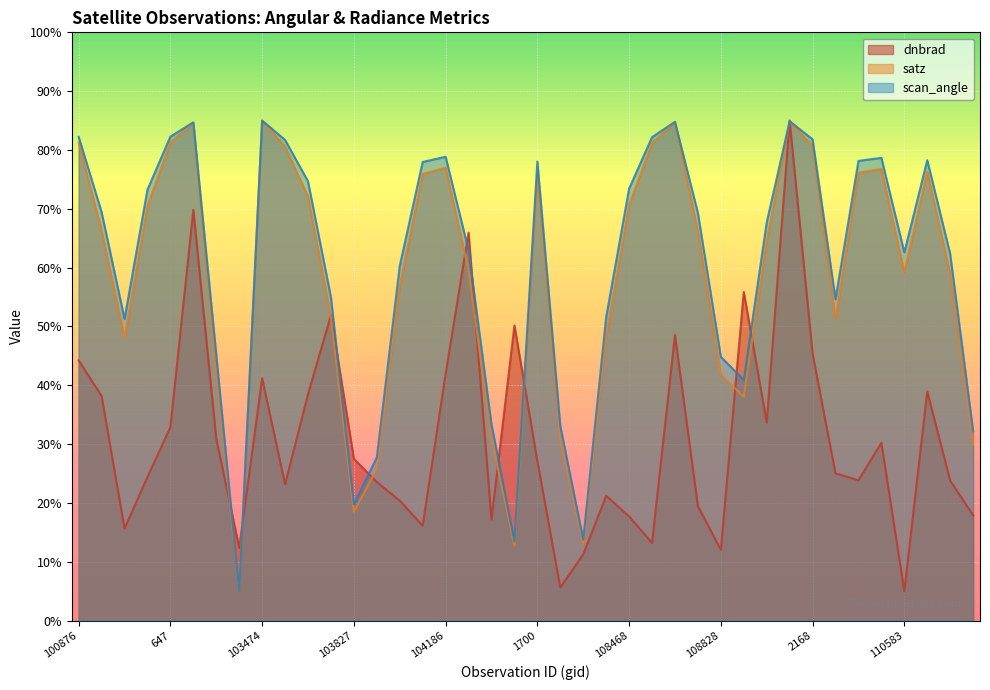

What is the label of the 9th point from the right?

109357